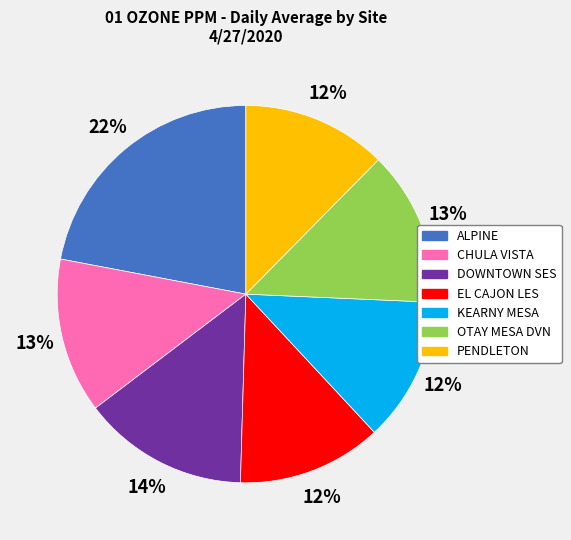

To the nearest percent, what percentage of the pie is OTAY MESA DVN?

13%